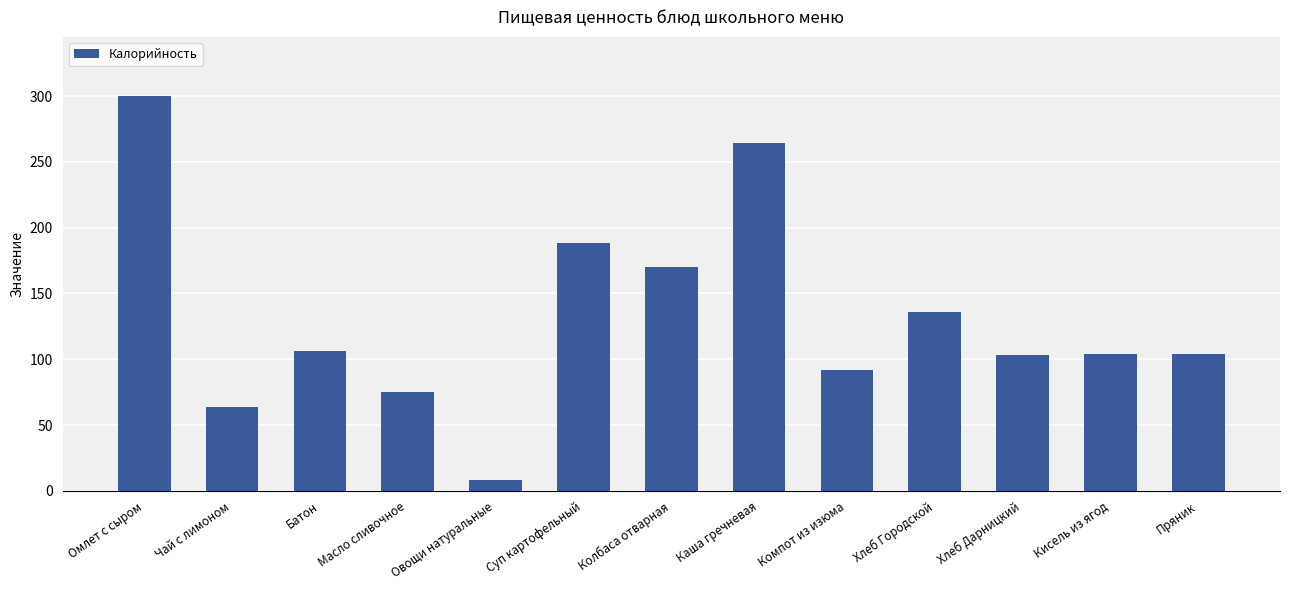

What is the average value?

131.9